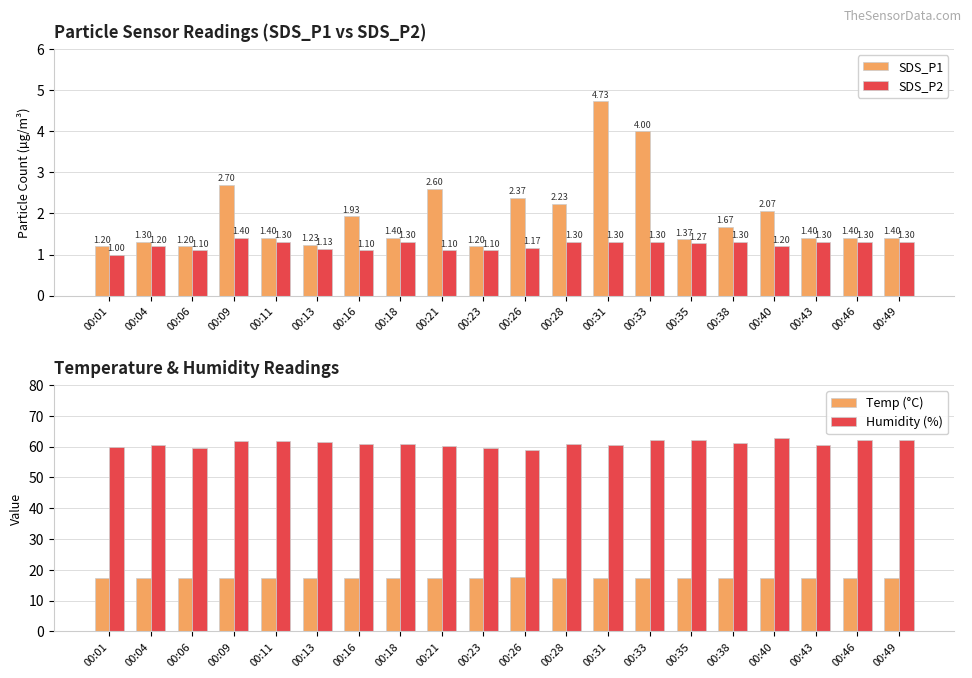

What is the difference between the Humidity (%) values at 00:28 and 00:43?

0.4